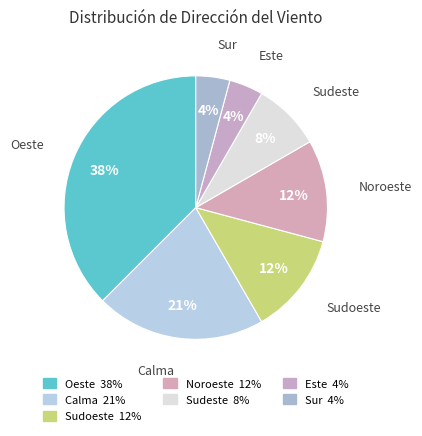

The Noroeste slice represents 12% of the pie. True or false?

True